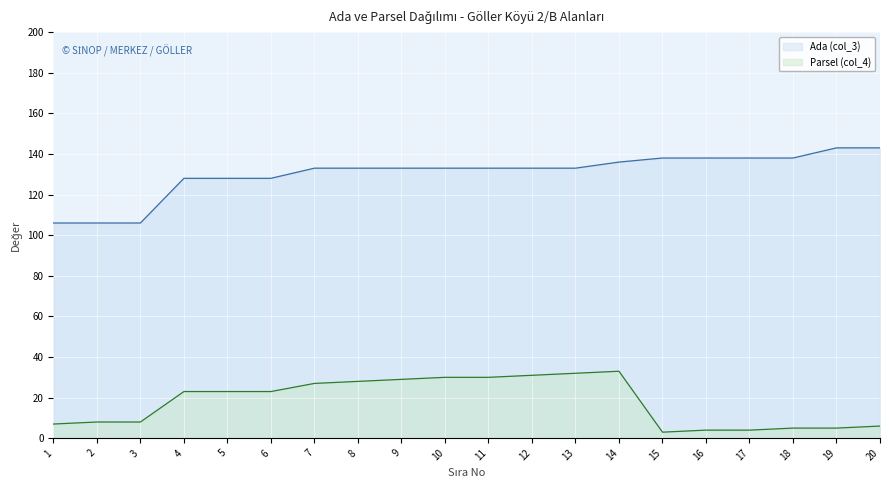

Where does the Parsel (col_4) series first go above 23?

7